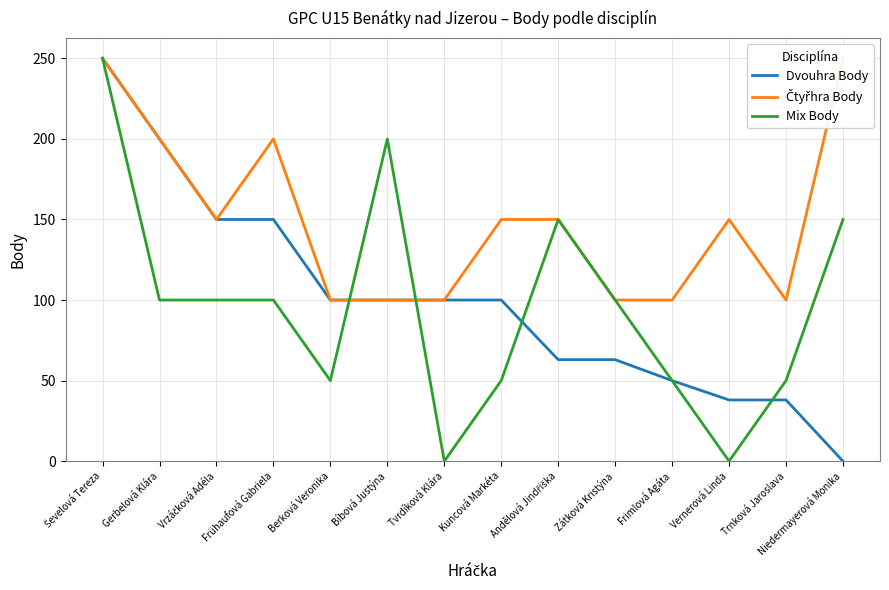

Reading left to right, transcribe all the data shown in this chart.

Dvouhra Body: 250	200	150	150	100	100	100	100	63	63	50	38	38	0
Čtyřhra Body: 250	200	150	200	100	100	100	150	150	100	100	150	100	250
Mix Body: 250	100	100	100	50	200	0	50	150	100	50	0	50	150